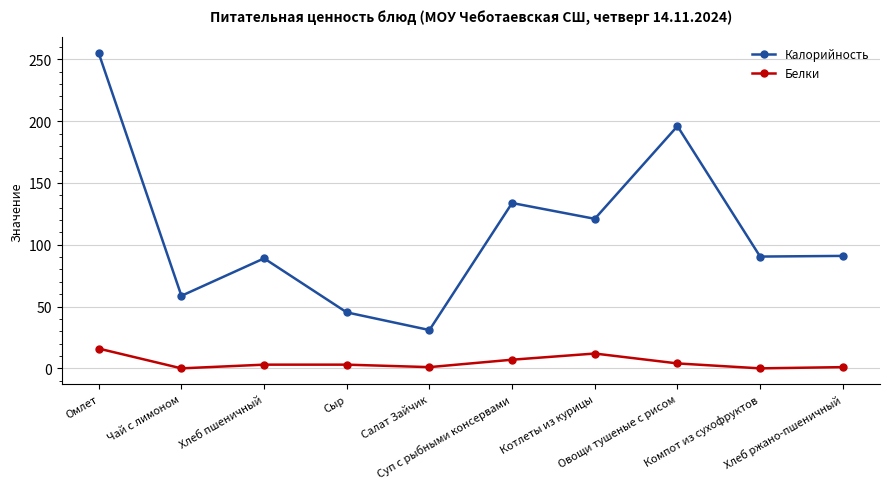

What is the value of the Калорийность point at the 5th from the left?

31.0